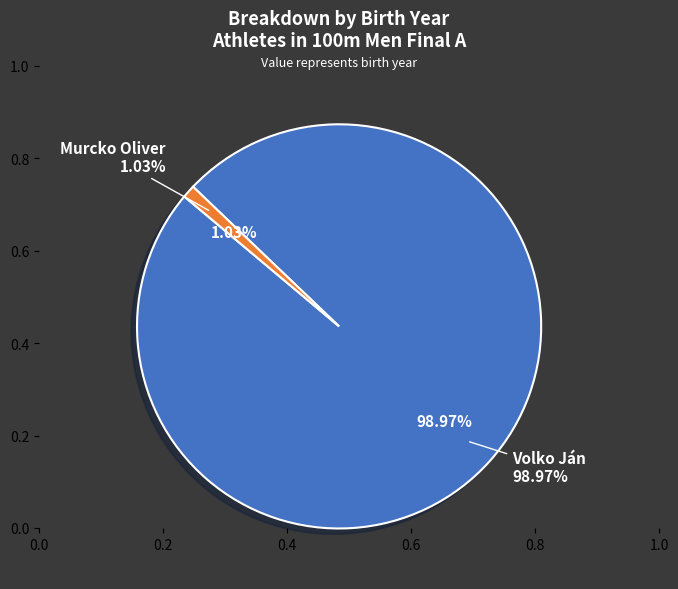

To the nearest percent, what is the difference between the largest and smallest slice percentages?

98%